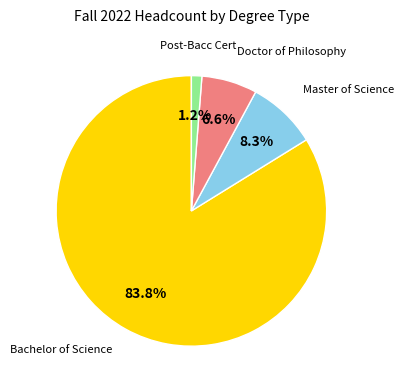

Is there any slice that represents more than half of the pie?

Yes